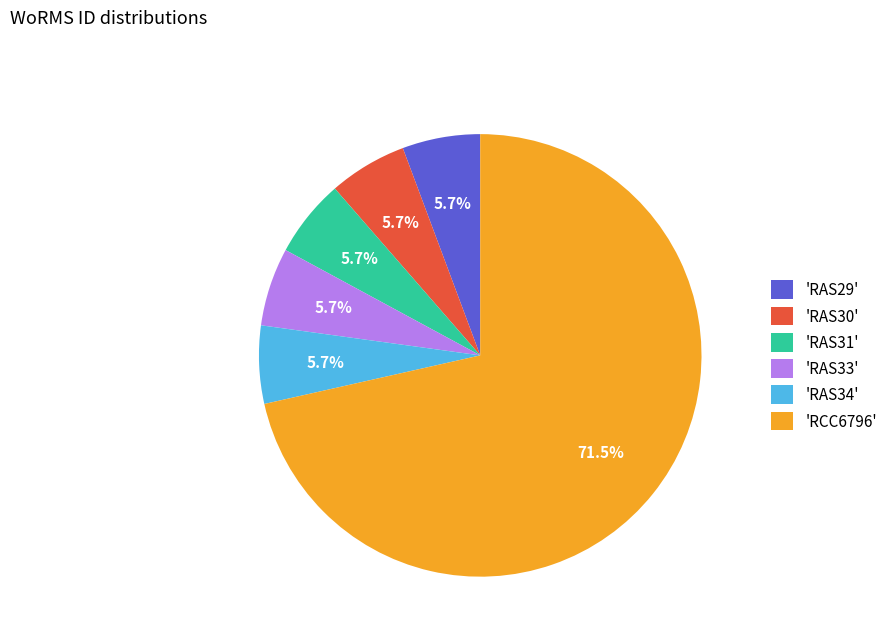

What portion of the pie excludes 'RAS30'?

94.3%